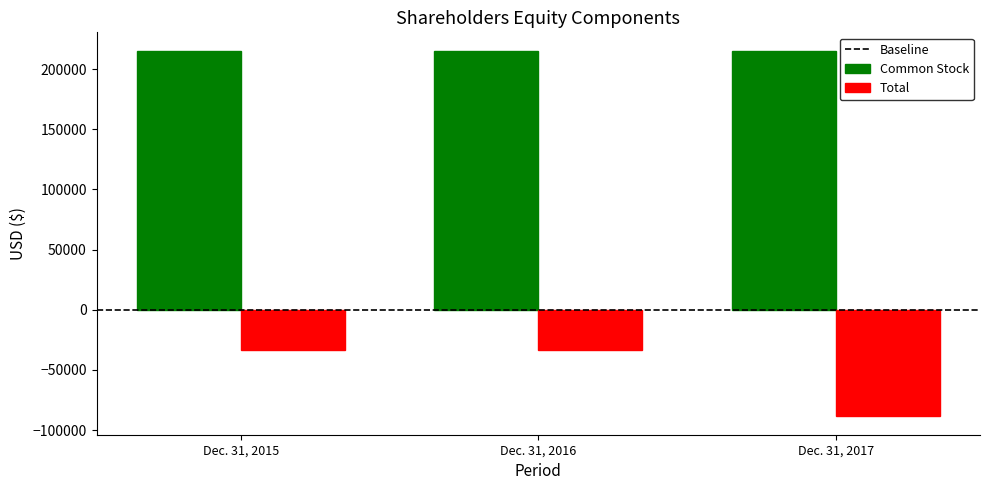

Count the number of categories in the chart.

3